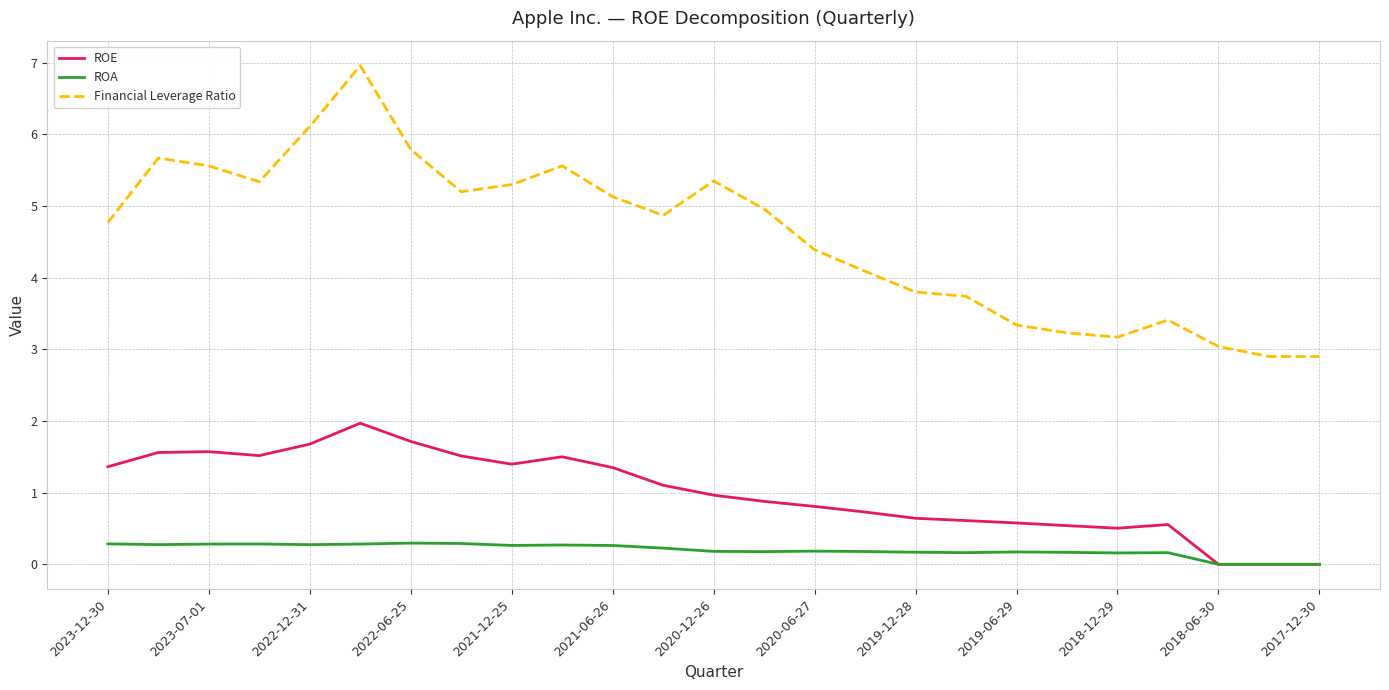

List the series in order of their peak value, highest first.

Financial Leverage Ratio, ROE, ROA